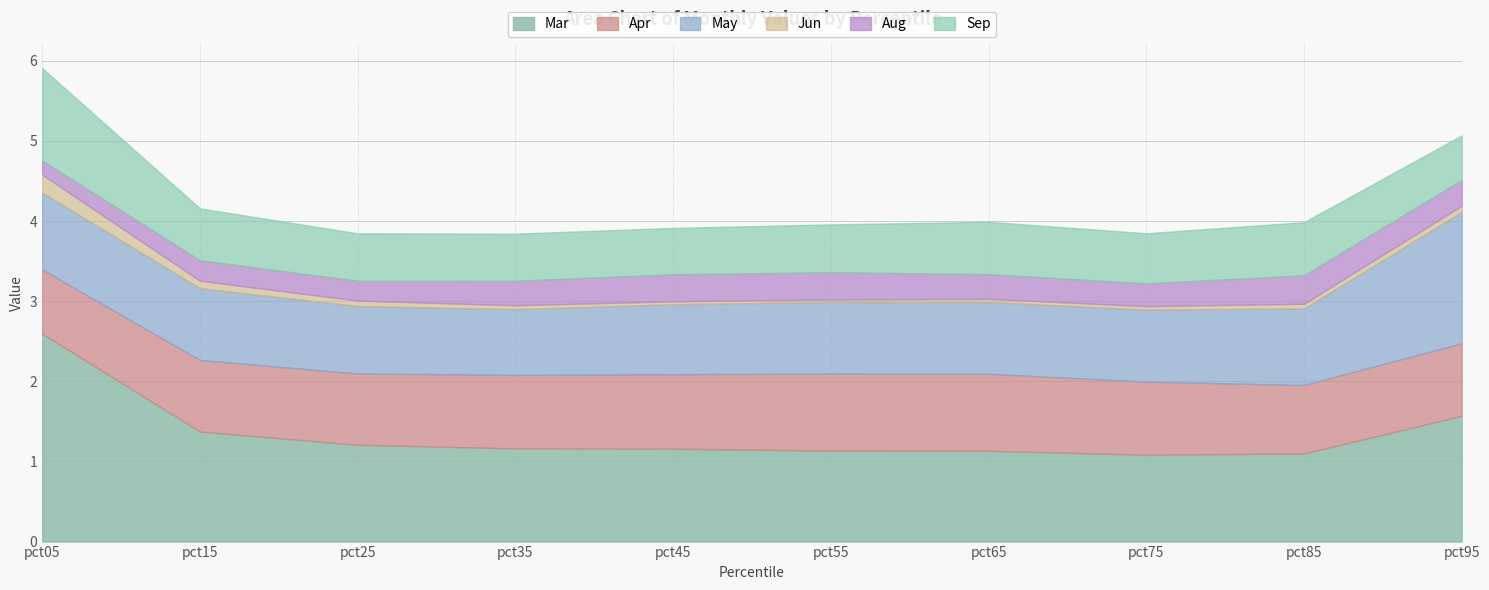

Reading right to left, extract all data points from this chart.

Mar: 1.6	1.1	1.1	1.1	1.1	1.2	1.2	1.2	1.4	2.6
Apr: 0.9	0.9	0.9	1.0	1.0	0.9	0.9	0.9	0.9	0.8
May: 1.6	1.0	0.9	0.9	0.9	0.9	0.8	0.8	0.9	1.0
Jun: 0.1	0.1	0.0	0.0	0.0	0.0	0.0	0.1	0.1	0.2
Aug: 0.3	0.4	0.3	0.3	0.3	0.3	0.3	0.2	0.3	0.2
Sep: 0.6	0.7	0.6	0.7	0.6	0.6	0.6	0.6	0.6	1.2